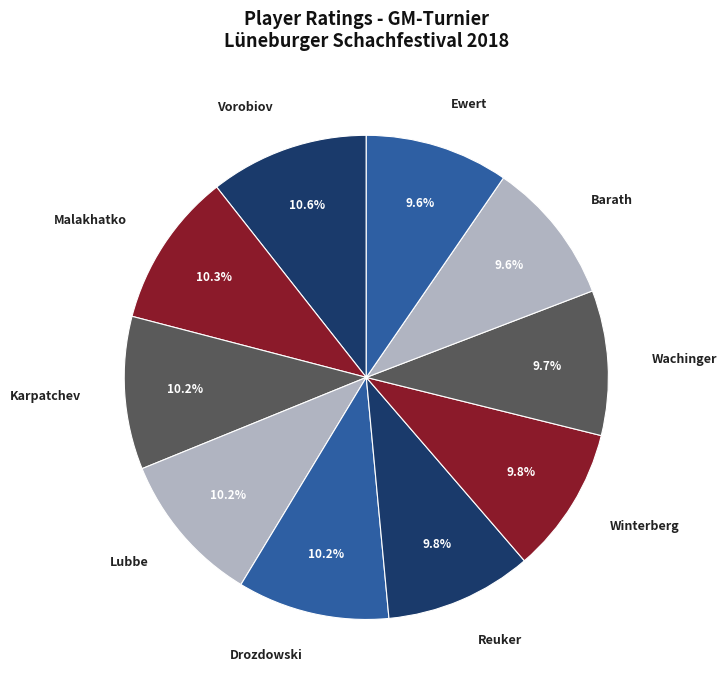

Between Wachinger and Karpatchev, which is larger?

Karpatchev